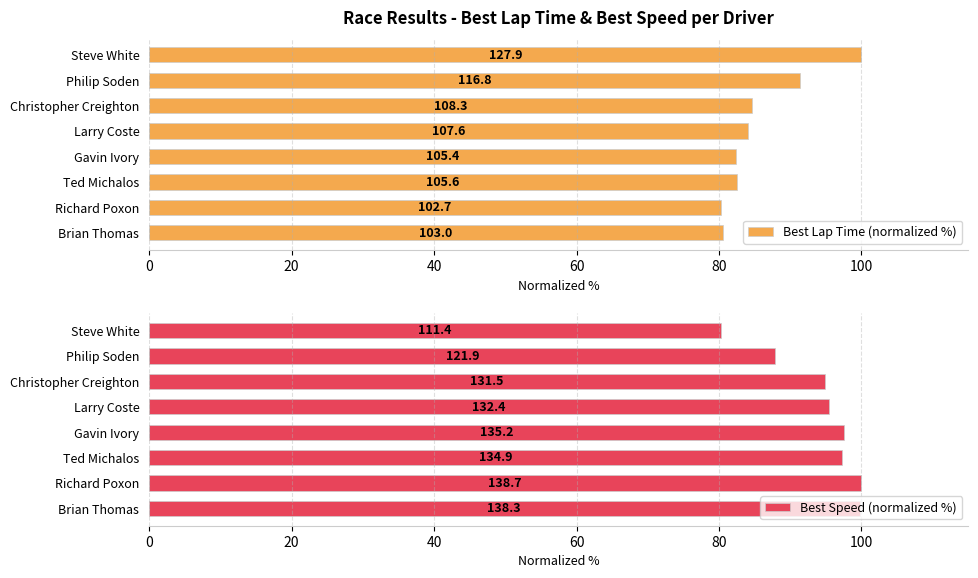

Which series has the largest range (max minus min)?

Best Speed (normalized %)